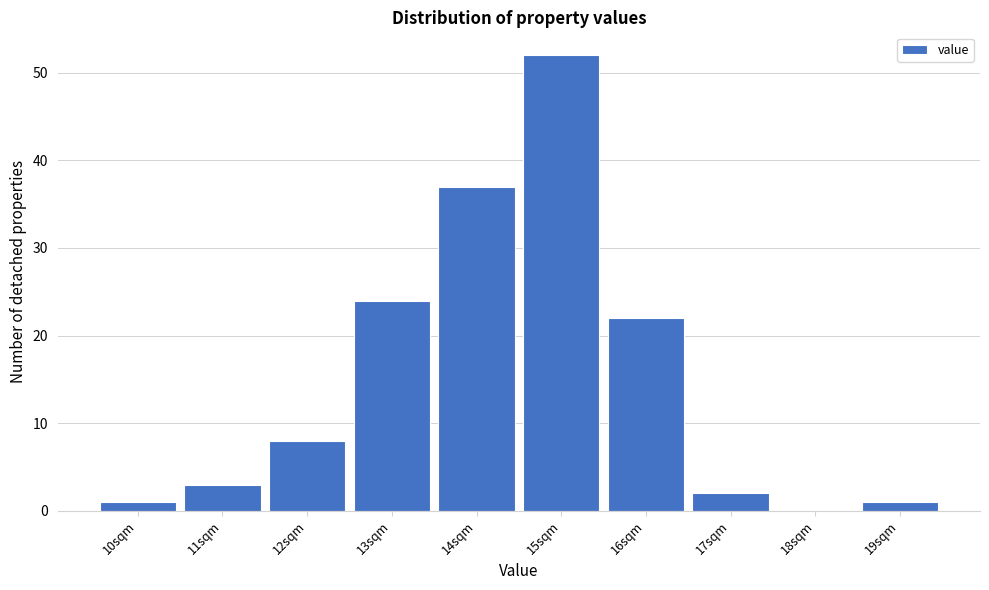

Reading left to right, list every bar in this chart as the range it spans on the x-axis followed by its height. The values are not printed on the chart, so give them approximately, as read against the axis.

9.5 to 10.5: 1
10.5 to 11.5: 3
11.5 to 12.5: 8
12.5 to 13.5: 24
13.5 to 14.5: 37
14.5 to 15.5: 52
15.5 to 16.5: 22
16.5 to 17.5: 2
17.5 to 18.5: 0
18.5 to 19.5: 1